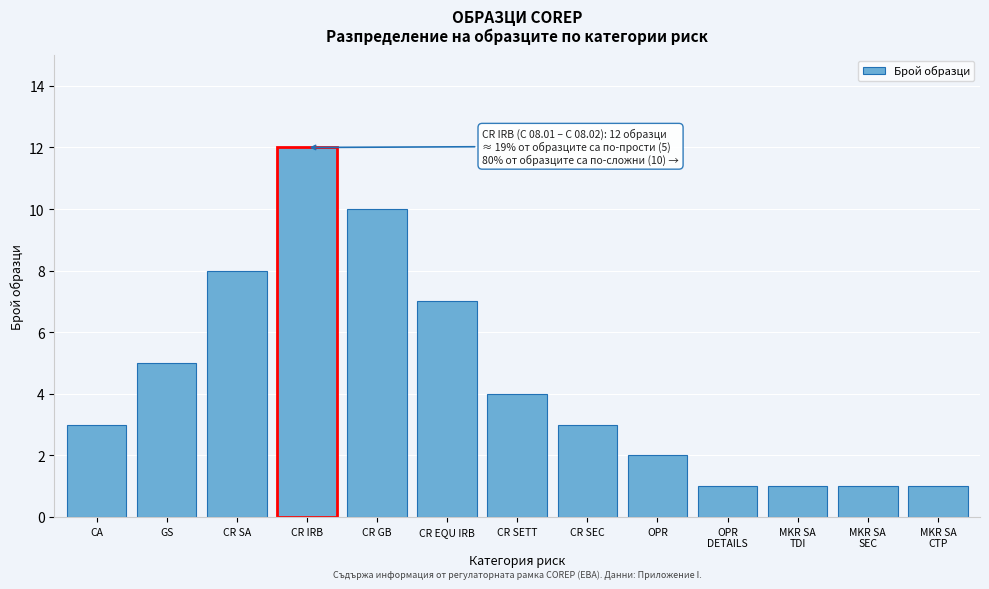

Reading left to right, transcribe all the data shown in this chart.

3	5	8	12	10	7	4	3	2	1	1	1	1